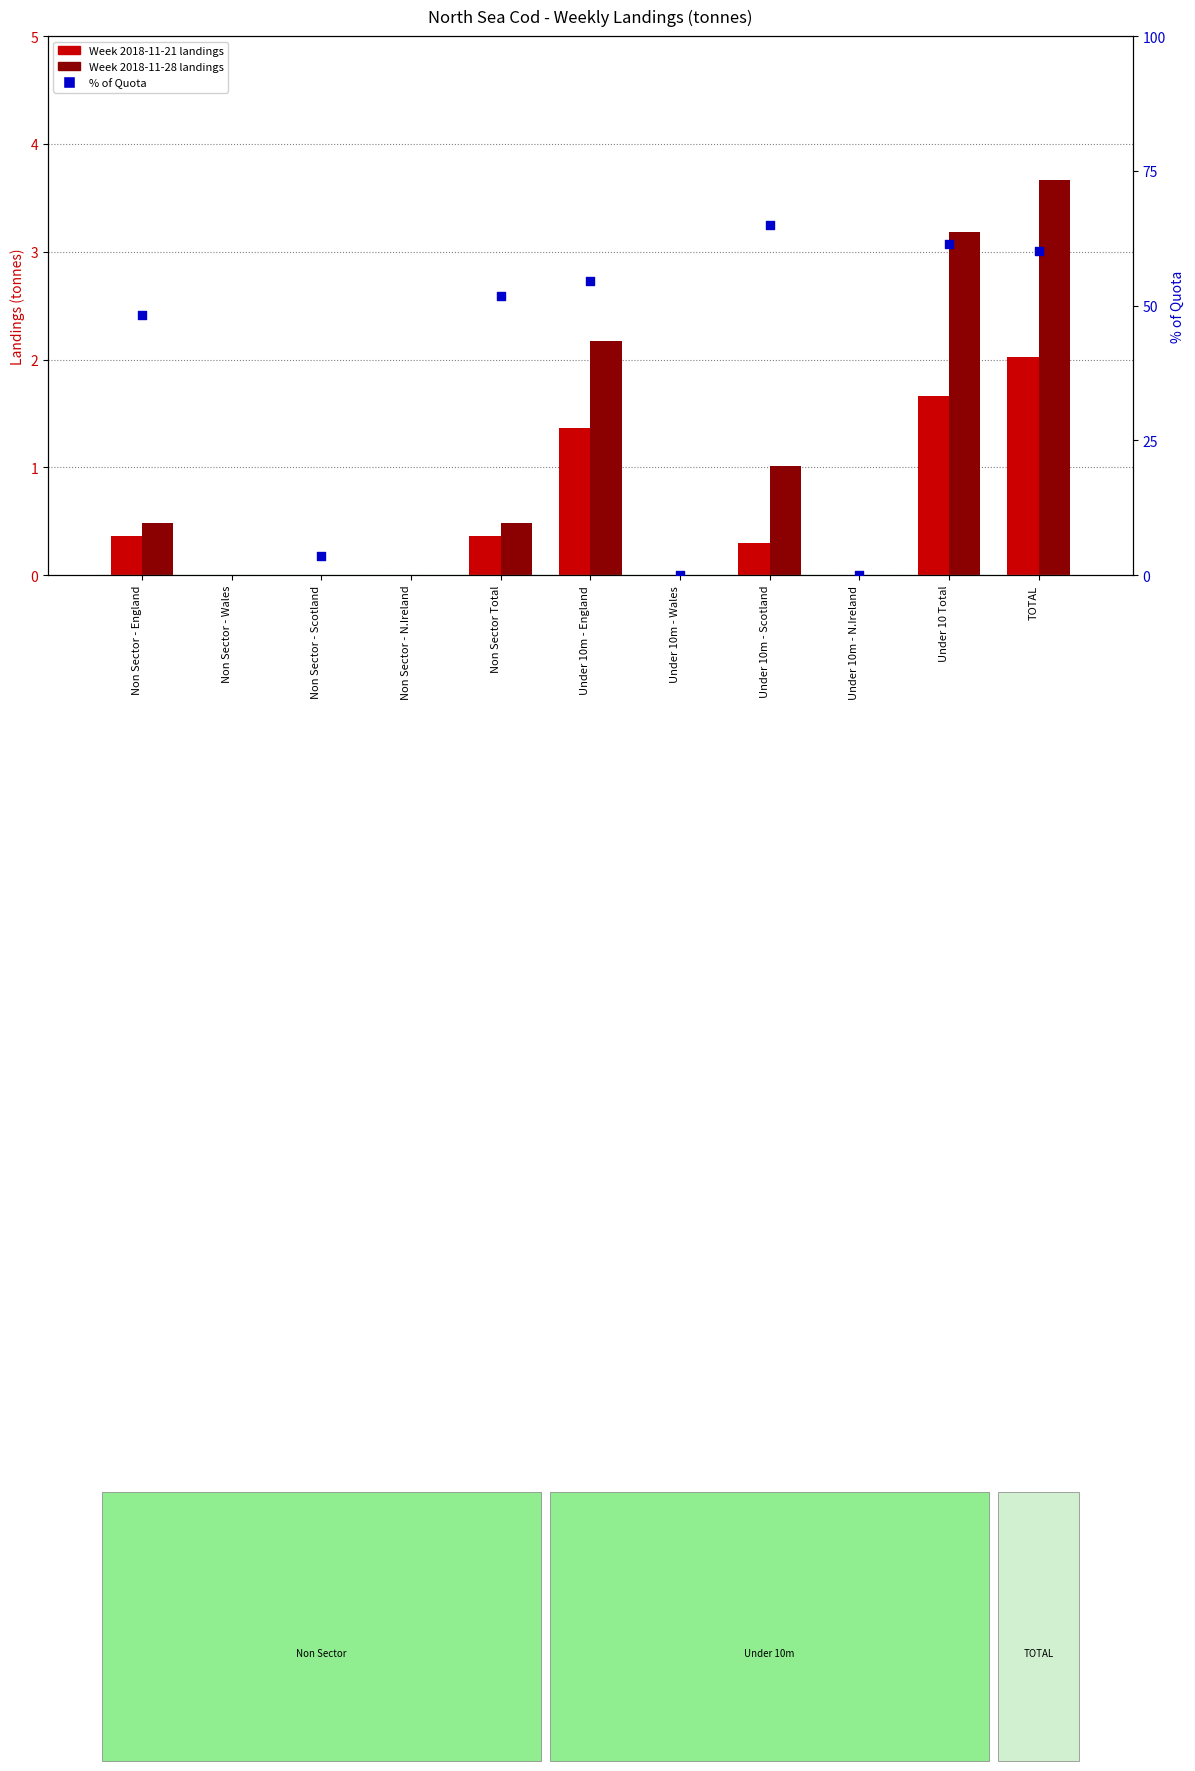

Which series contains the lowest Y value?

Week 2018-11-21